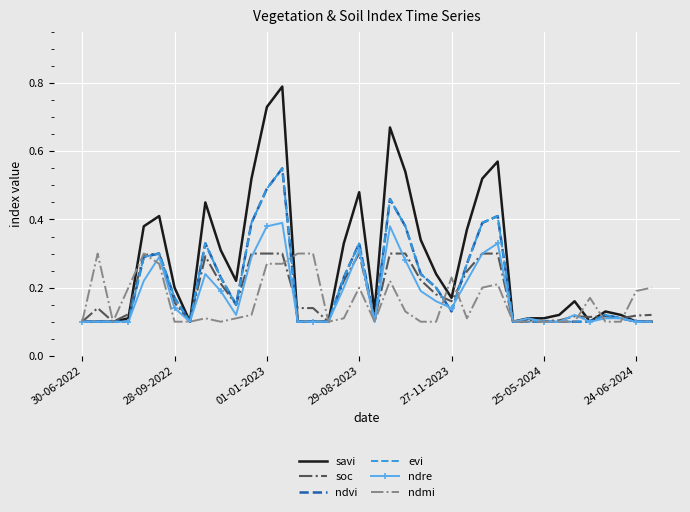

What is the average value of the savi series?

0.3